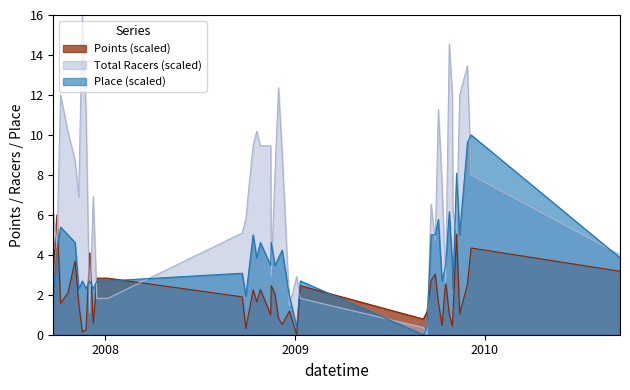

What is the difference between the maximum and minimum values in the Place series?

10.0